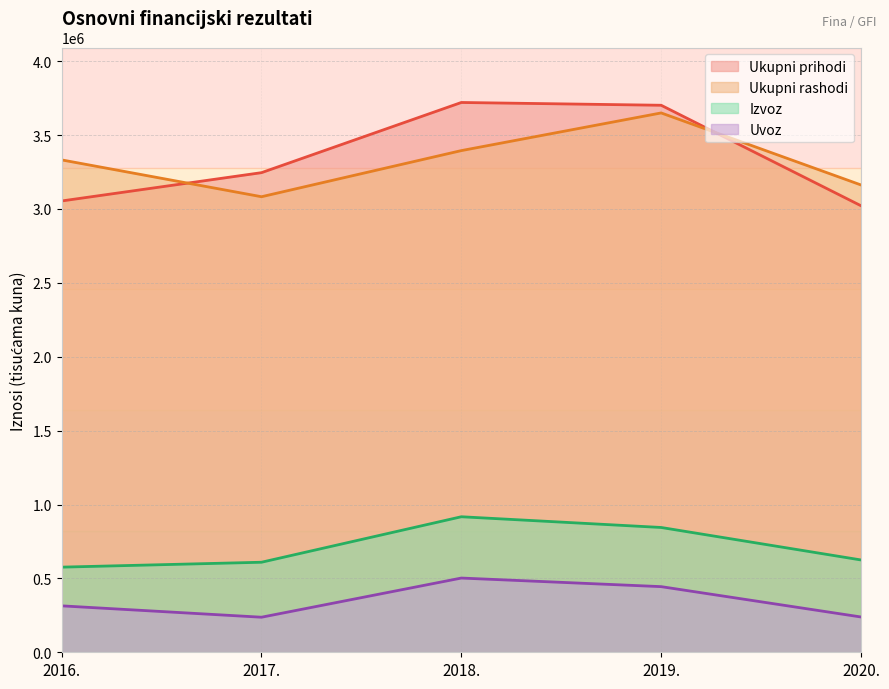

How many data points in Uvoz are less than 314208?

2